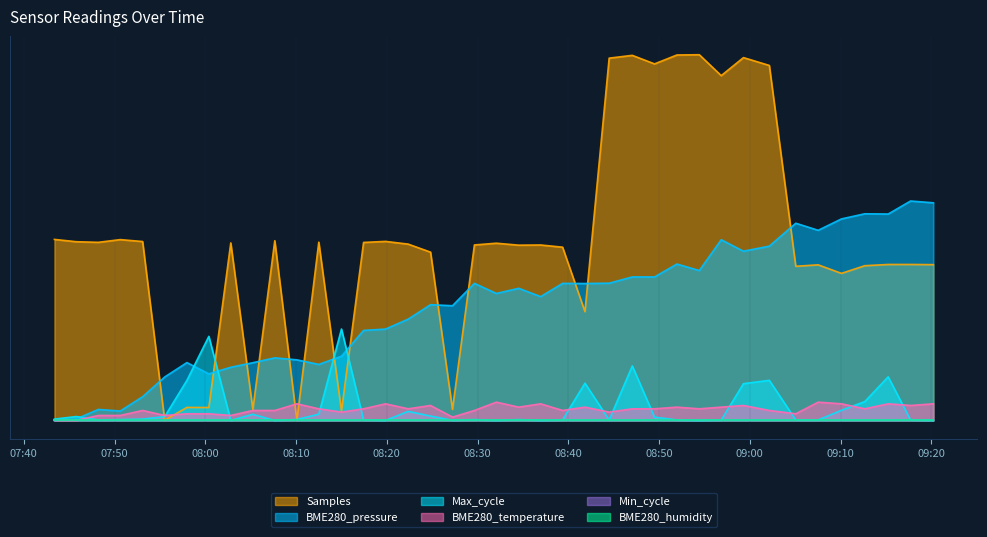

Reading left to right, transcribe all the data shown in this chart.

BME280_pressure: 0.0	0.0	0.0	0.0	0.1	0.1	0.2	0.1	0.1	0.2	0.2	0.2	0.2	0.2	0.2	0.2	0.3	0.3	0.3	0.4	0.3	0.4	0.3	0.4	0.4	0.4	0.4	0.4	0.4	0.4	0.5	0.5	0.5	0.5	0.5	0.6	0.6	0.6	0.6	0.6
Samples: 0.5	0.5	0.5	0.5	0.5	0.0	0.0	0.0	0.5	0.0	0.5	0.0	0.5	0.0	0.5	0.5	0.5	0.5	0.0	0.5	0.5	0.5	0.5	0.5	0.3	1.0	1.0	1.0	1.0	1.0	0.9	1.0	1.0	0.4	0.4	0.4	0.4	0.4	0.4	0.4
Max_cycle: 0.0	0.0	0.0	0.0	0.0	0.0	0.1	0.2	0.0	0.0	0.0	0.0	0.0	0.2	0.0	0.0	0.0	0.0	0.0	0.0	0.0	0.0	0.0	0.0	0.1	0.0	0.1	0.0	0.0	0.0	0.0	0.1	0.1	0.0	0.0	0.0	0.1	0.1	0.0	0.0
BME280_temperature: 0.0	0.0	0.0	0.0	0.0	0.0	0.0	0.0	0.0	0.0	0.0	0.0	0.0	0.0	0.0	0.0	0.0	0.0	0.0	0.0	0.1	0.0	0.0	0.0	0.0	0.0	0.0	0.0	0.0	0.0	0.0	0.0	0.0	0.0	0.1	0.0	0.0	0.0	0.0	0.0